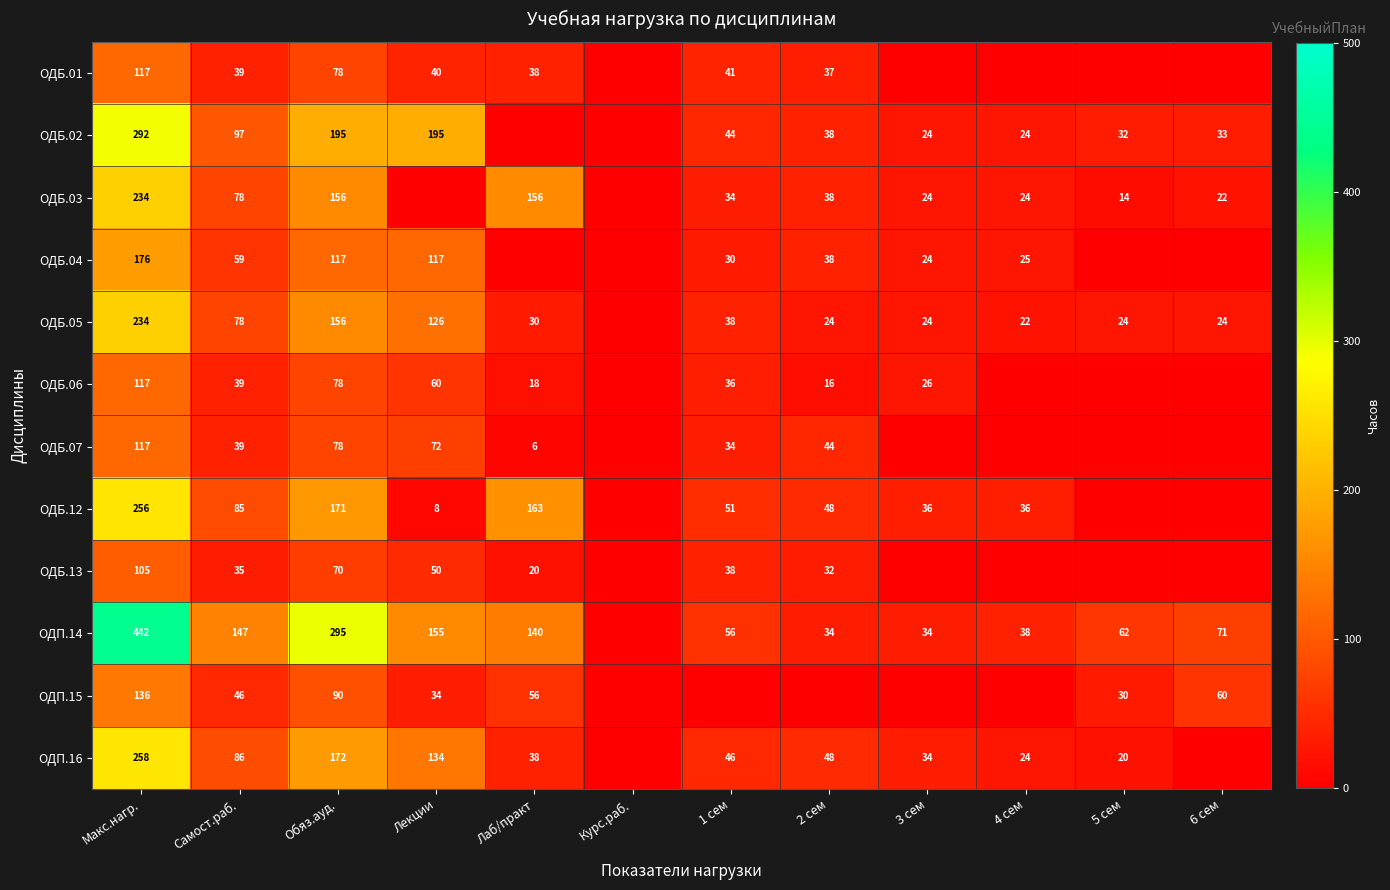

The value of ОДП.14 at 1 сем is 21. True or false?

False